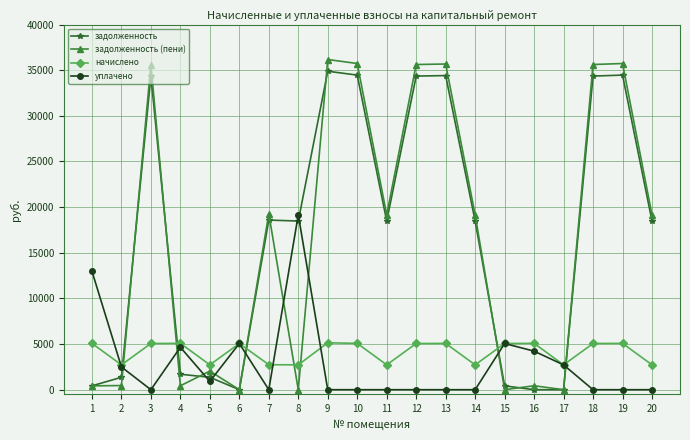

What is the difference between the highest and lowest values at 6?

5062.8